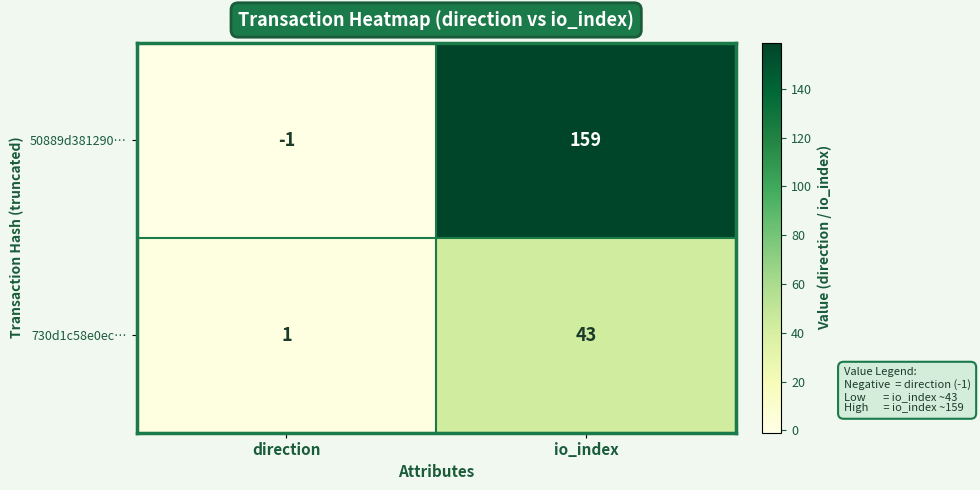

What is the difference between the 50889d381290… values at direction and io_index?

160